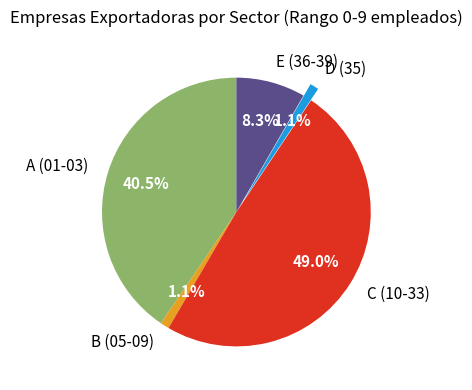

How many segments does this pie chart have?

5